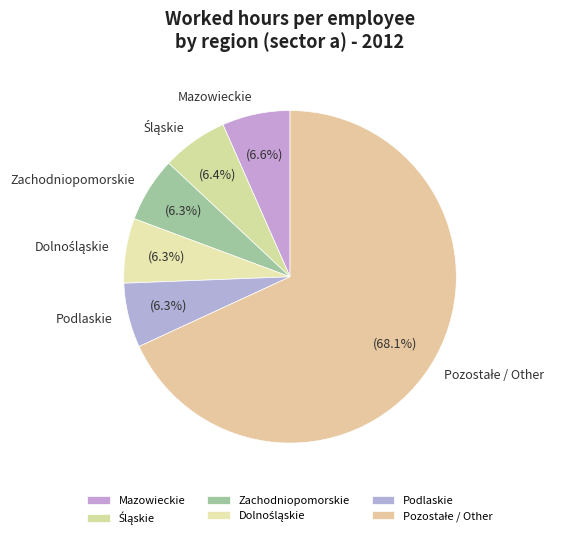

Is there a majority slice in this chart?

Yes